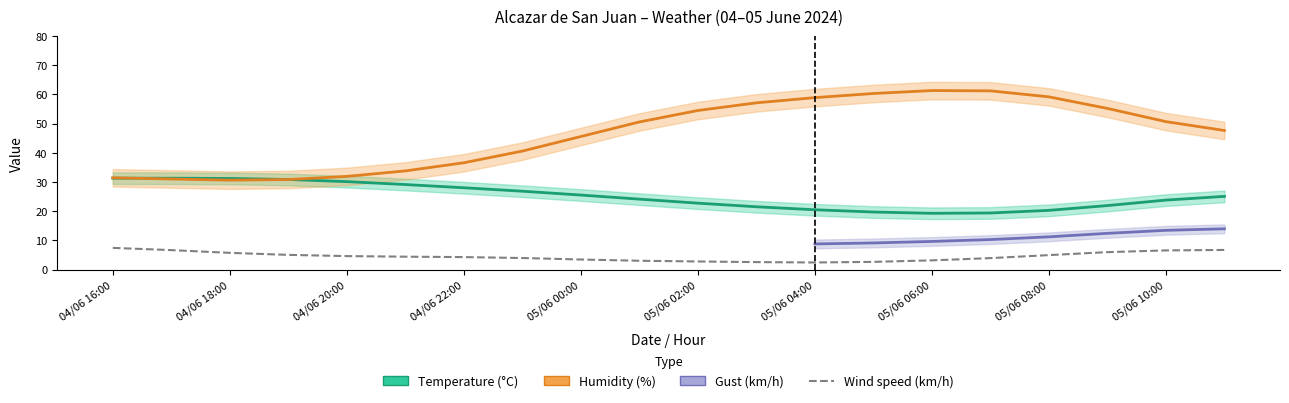

At which label does Temperature (°C) reach its minimum?

05/06 06:00